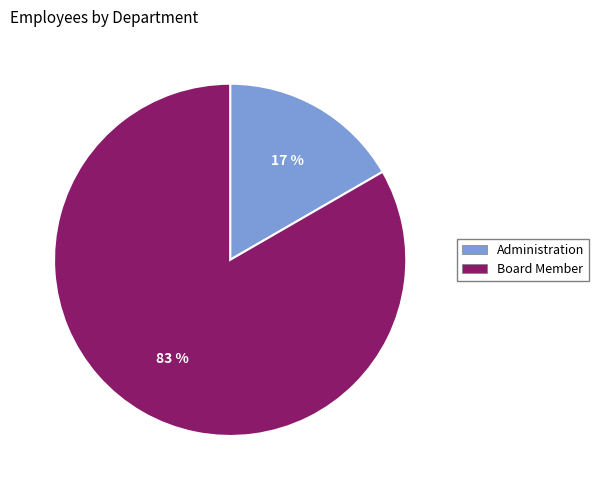

Do Board Member and Administration together represent more than half of the pie?

Yes